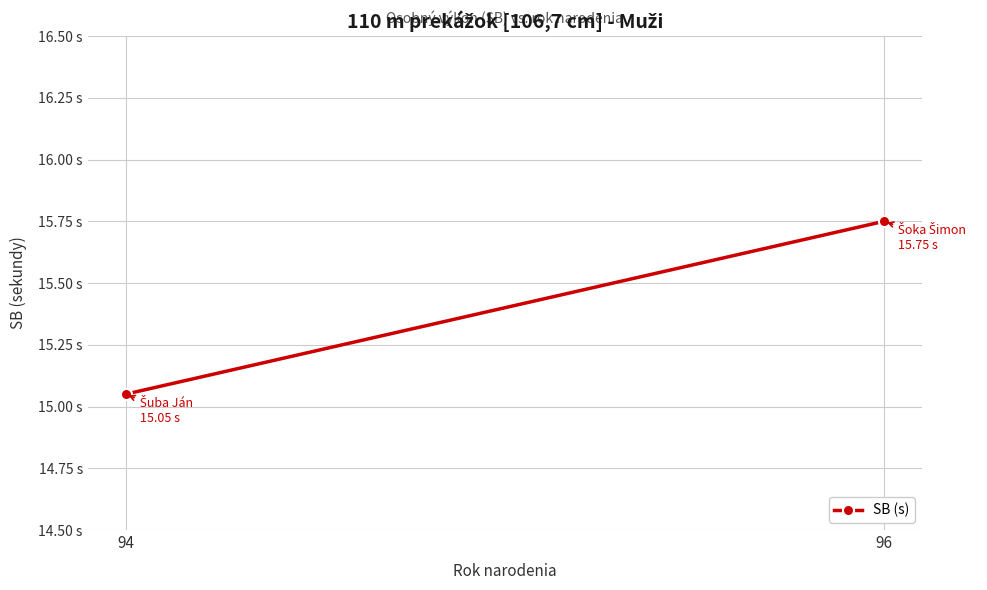

Reading left to right, list all the values displayed in this chart.

15.1	15.8